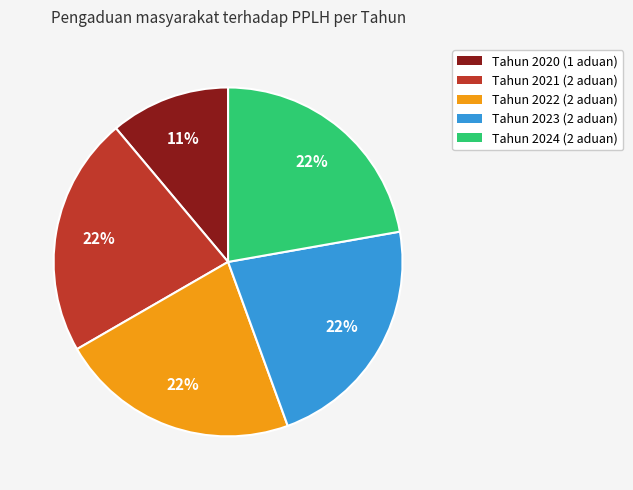

True or false: Tahun 2020 (1 aduan) accounts for 4% of the total.

False